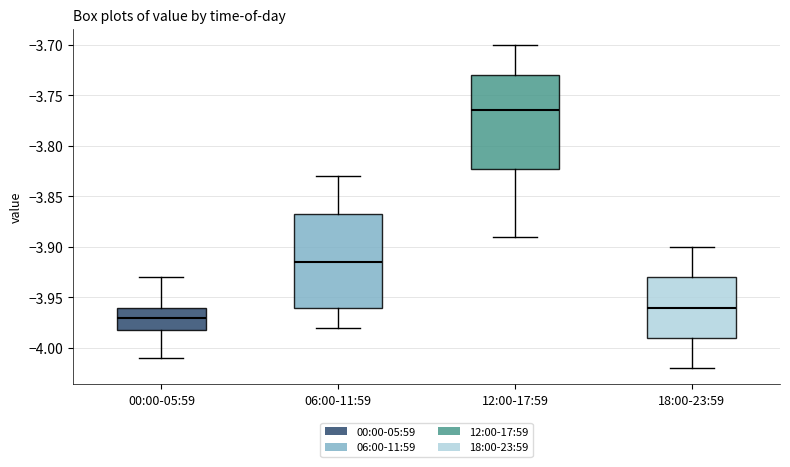

Where does the upper whisker of the box for 06:00-11:59 end on the y-axis? The values are not printed on the chart, so give them approximately, as read against the axis.

-3.830